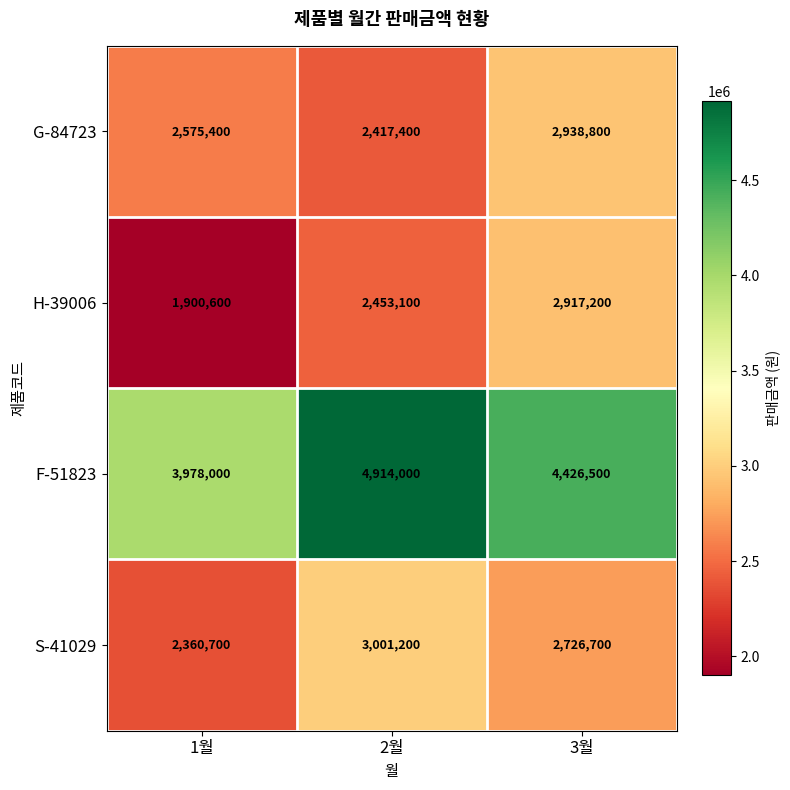

What is the average value of the F-51823 series?

4439500